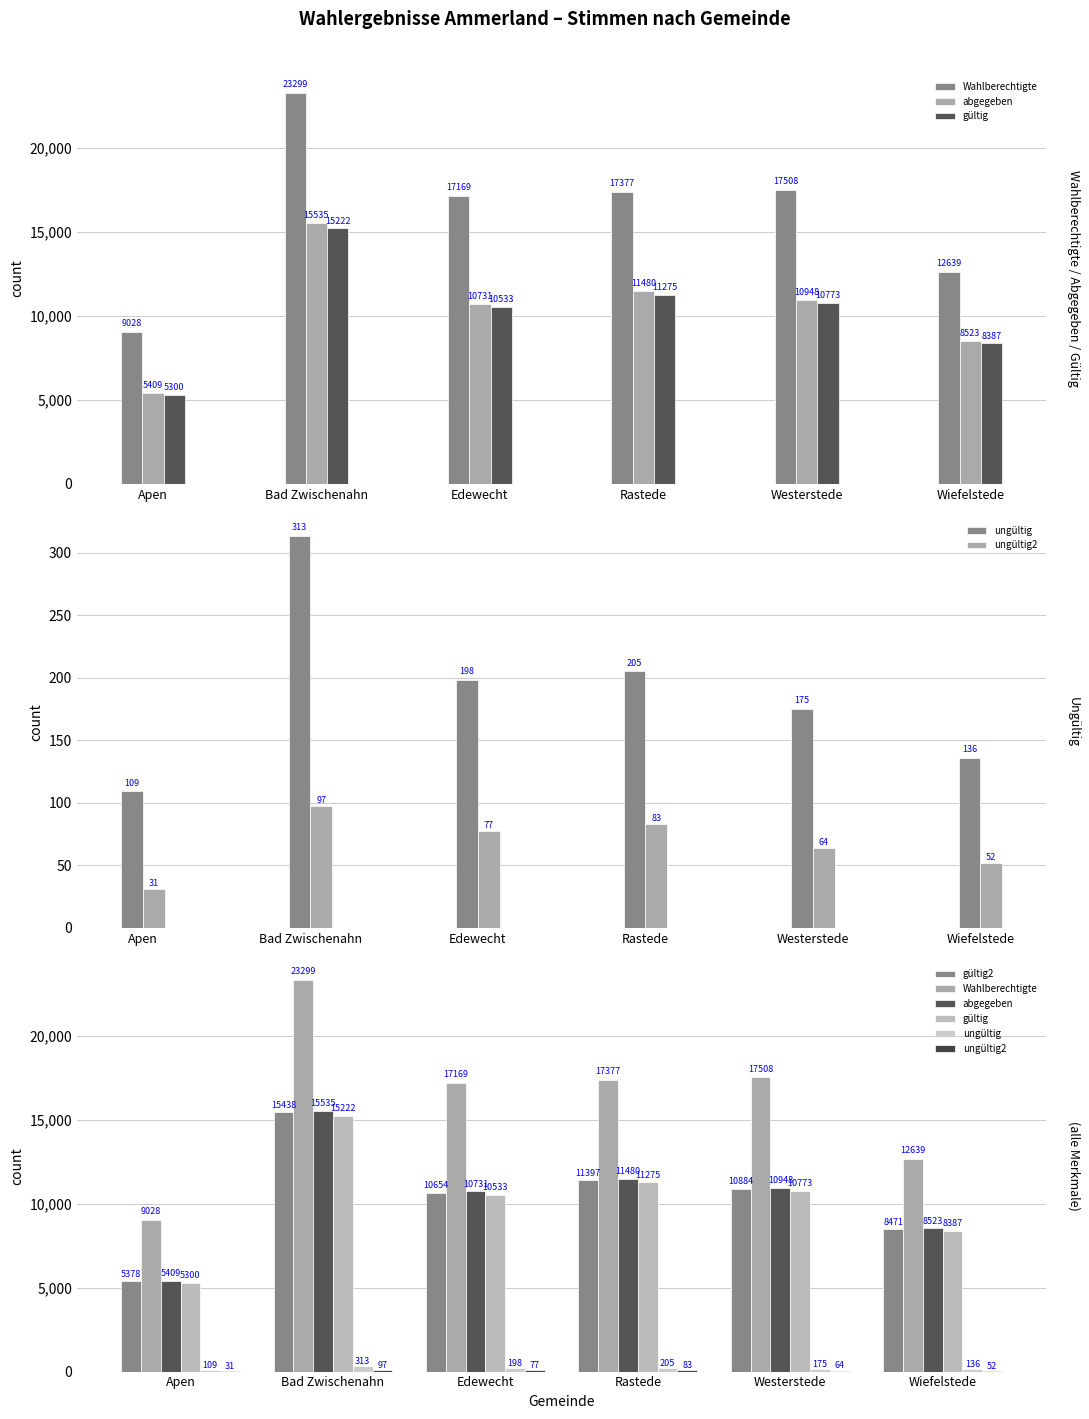

What position from the left is Westerstede?

5